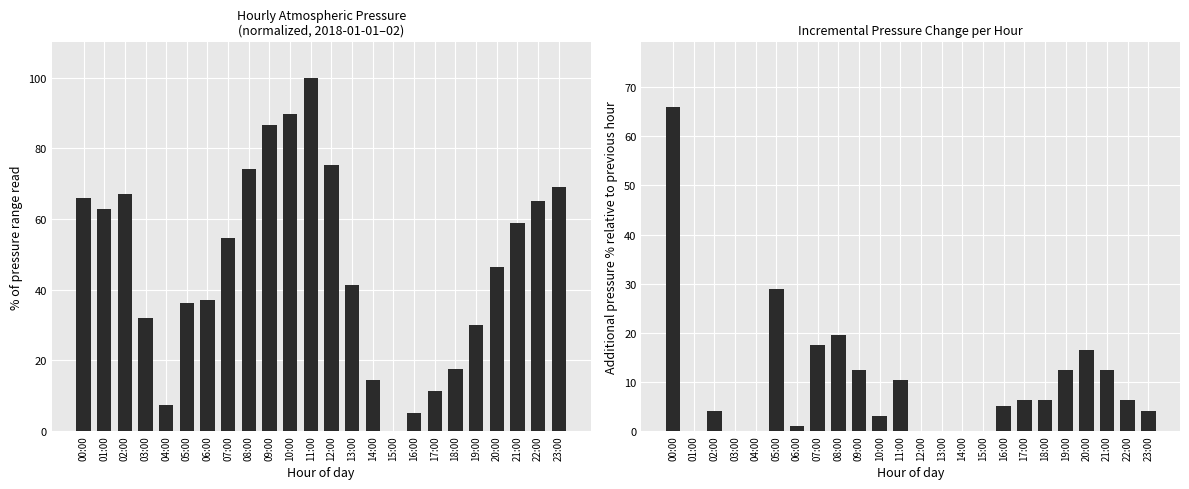

What is the label of the 13th bar from the left?

12:00